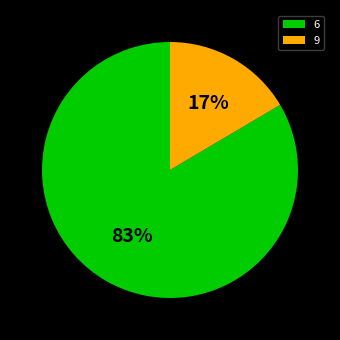

Does any single category account for the majority?

Yes